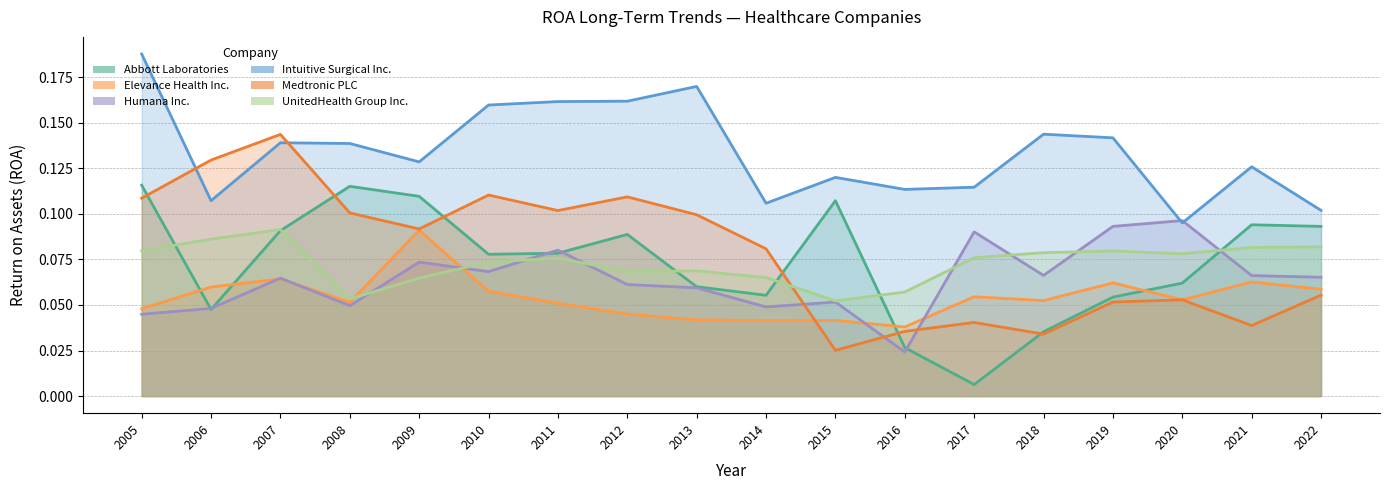

Count the UnitedHealth Group Inc. values in the range 0 to 1.

18